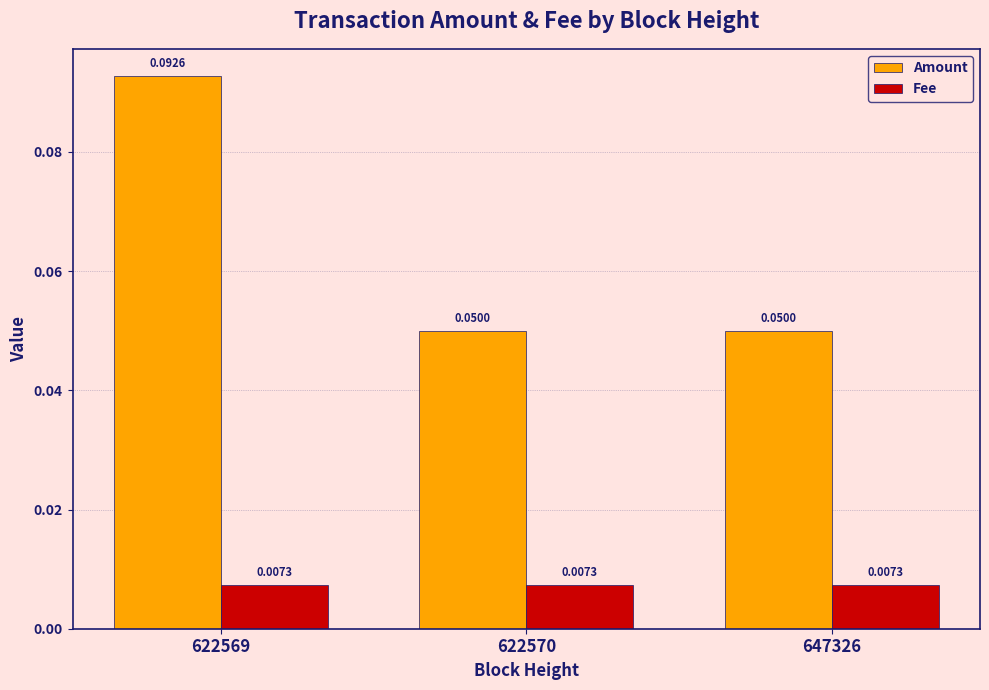

At how many categories does at least one series exceed 0?

3